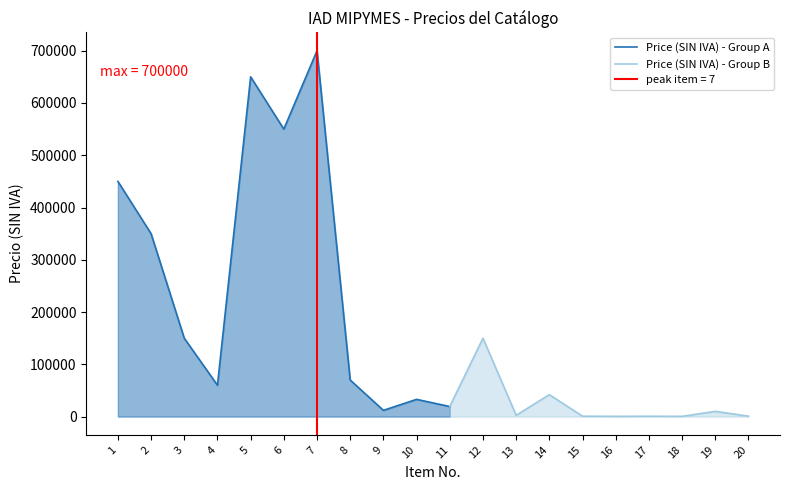

What is the difference between the values at 2 and 4?

290000